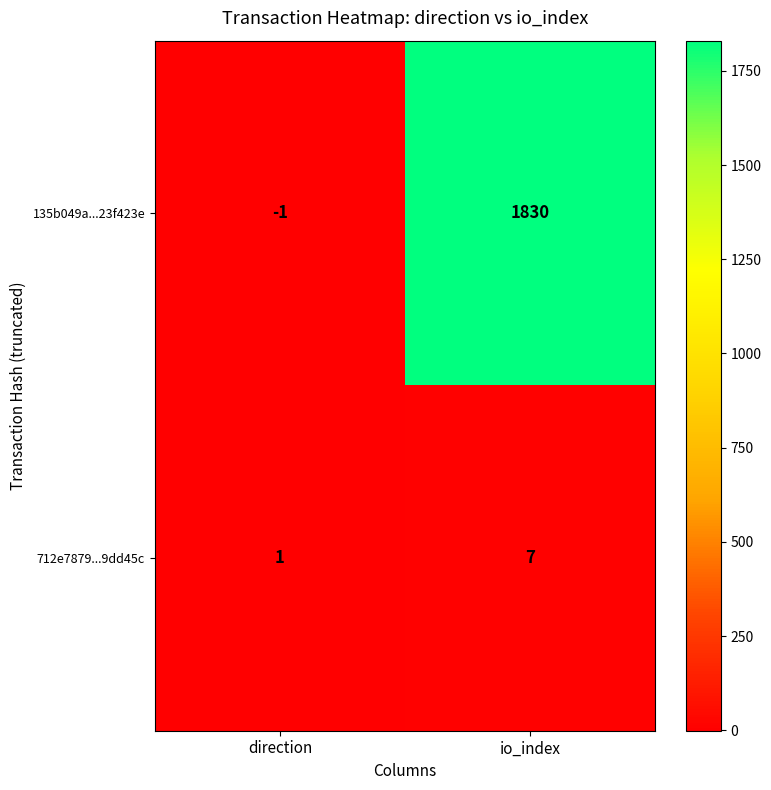

List the series in order of their overall mean, highest first.

135b049a...23f423e, 712e7879...9dd45c